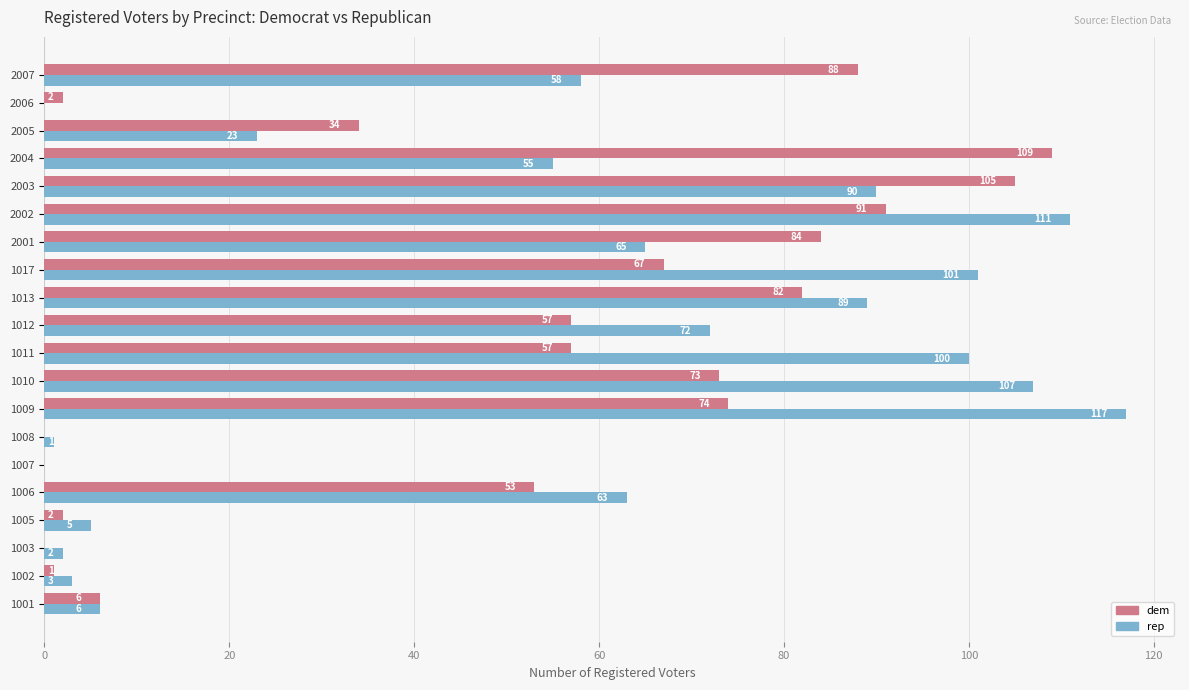

At which label is dem closest to 54?

1006